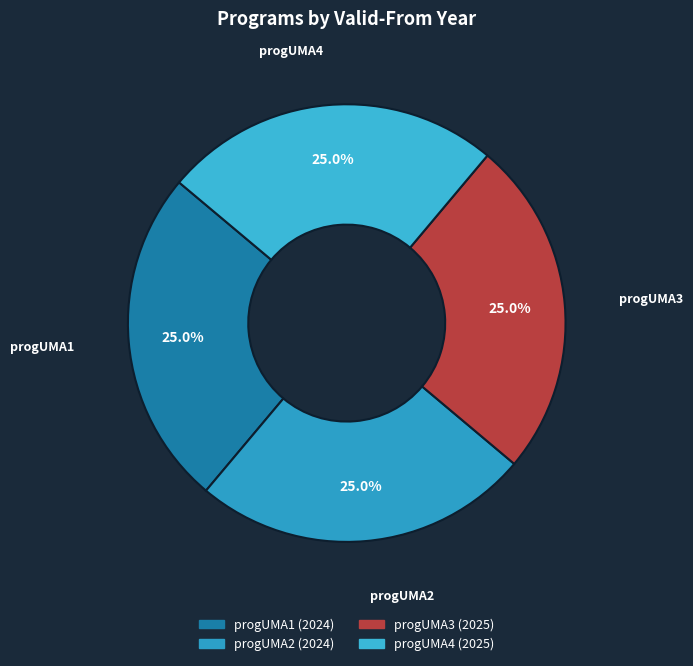

To the nearest percent, what is the average slice percentage?

25%